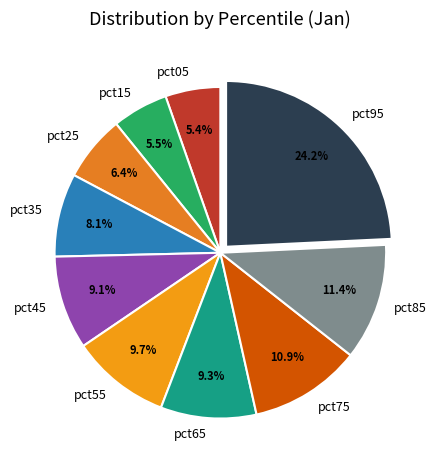

True or false: pct95 accounts for 24% of the total.

True